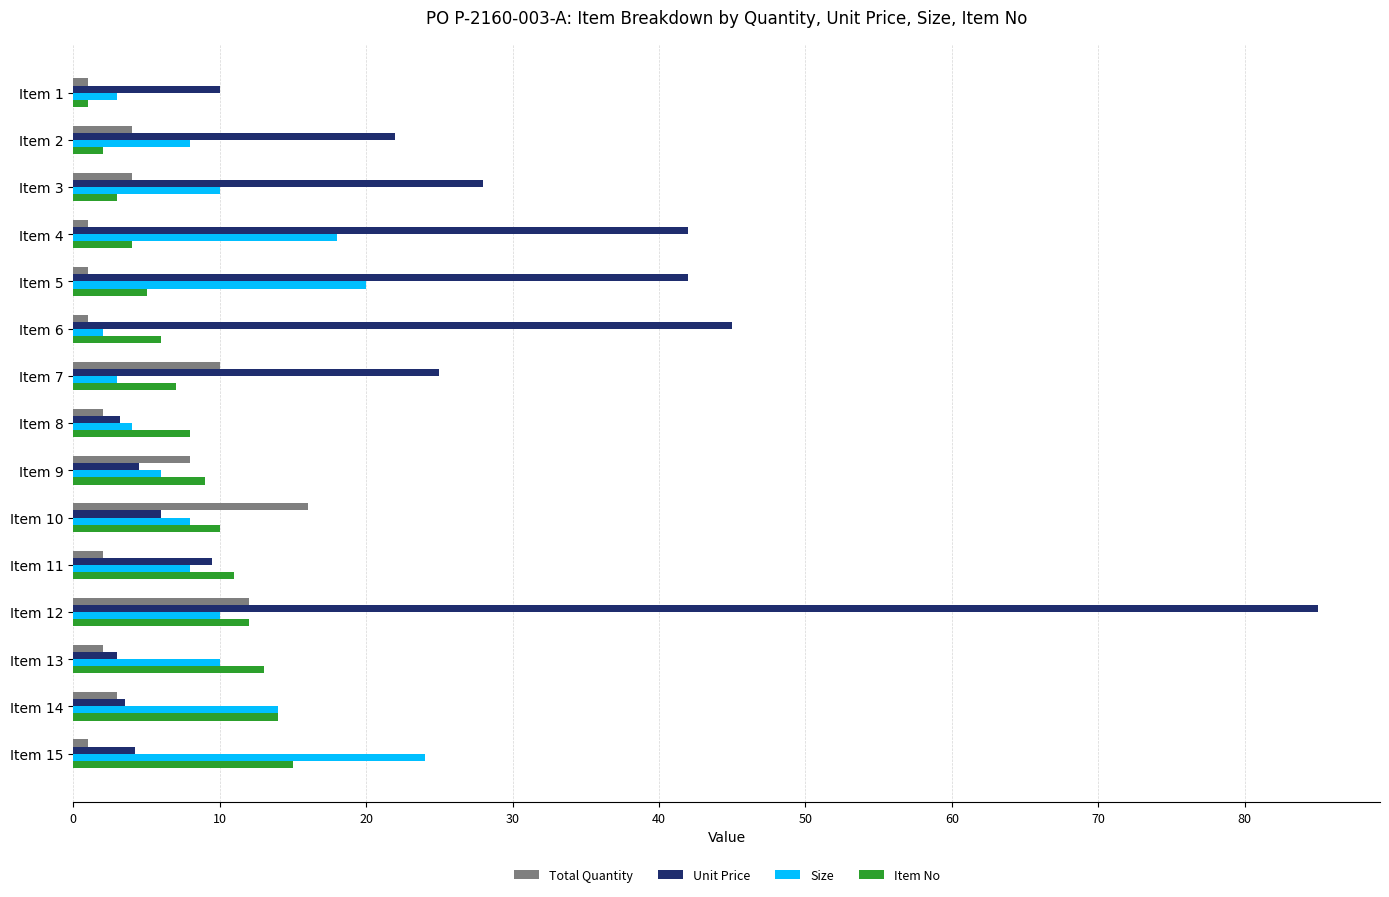

What is the sum of all Item No values?

120.0